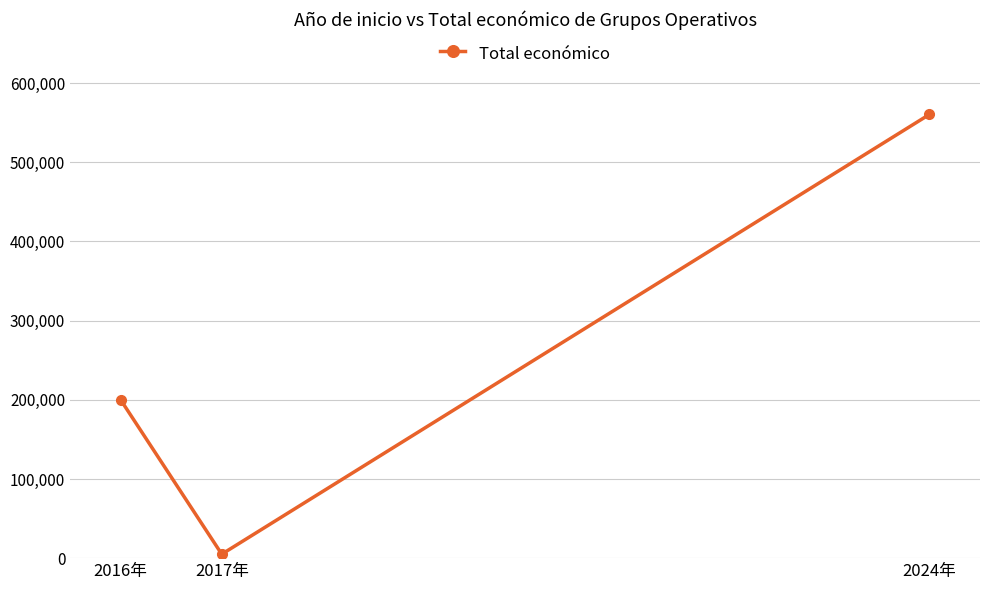

Reading right to left, transcribe all the data shown in this chart.

560529	5000	199983